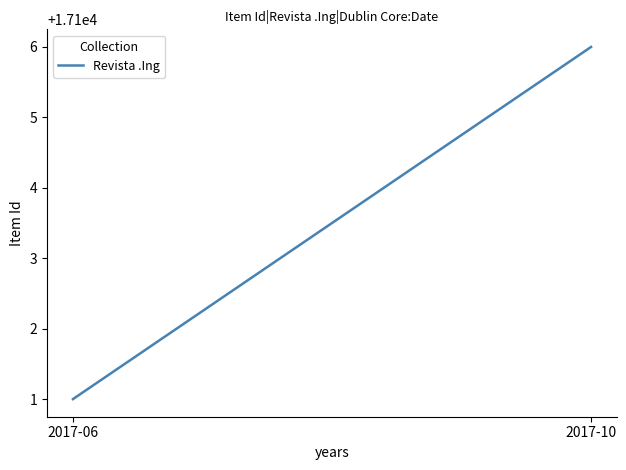

How many data points are less than 17106?

1